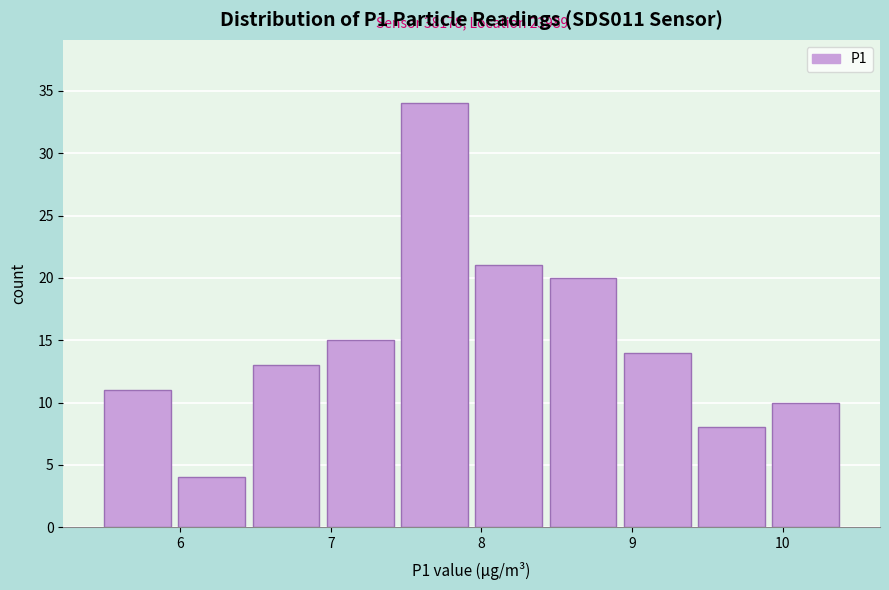

Which range on the x-axis has the tallest bar?

7.4 to 7.9